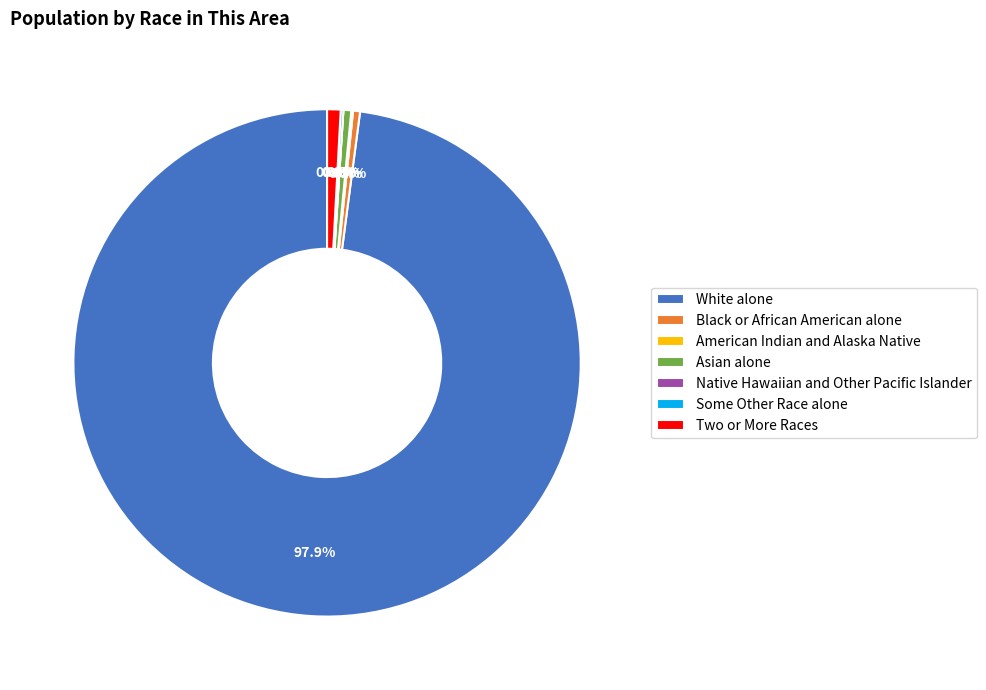

What is the change in value from Asian alone to Some Other Race alone?

-12